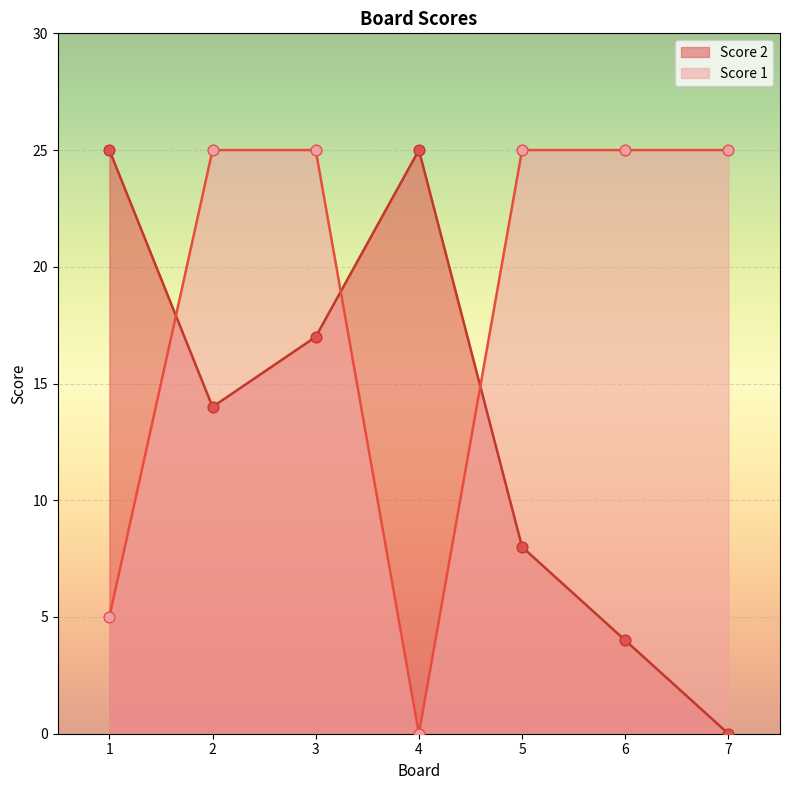

What is the total value across all series at 1?

30